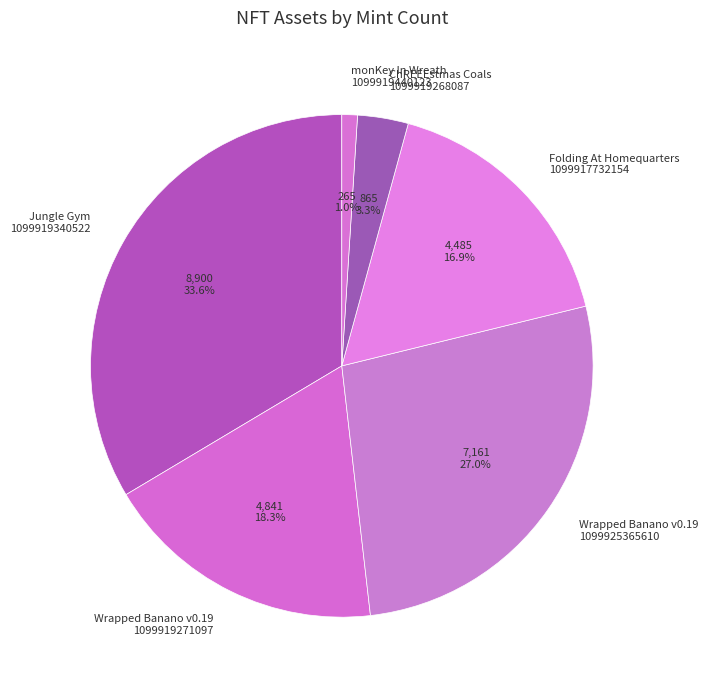

What percentage do Folding At Homequarters 1099917732154 and Wrapped Banano v0.19 1099925365610 together represent?

43.9%